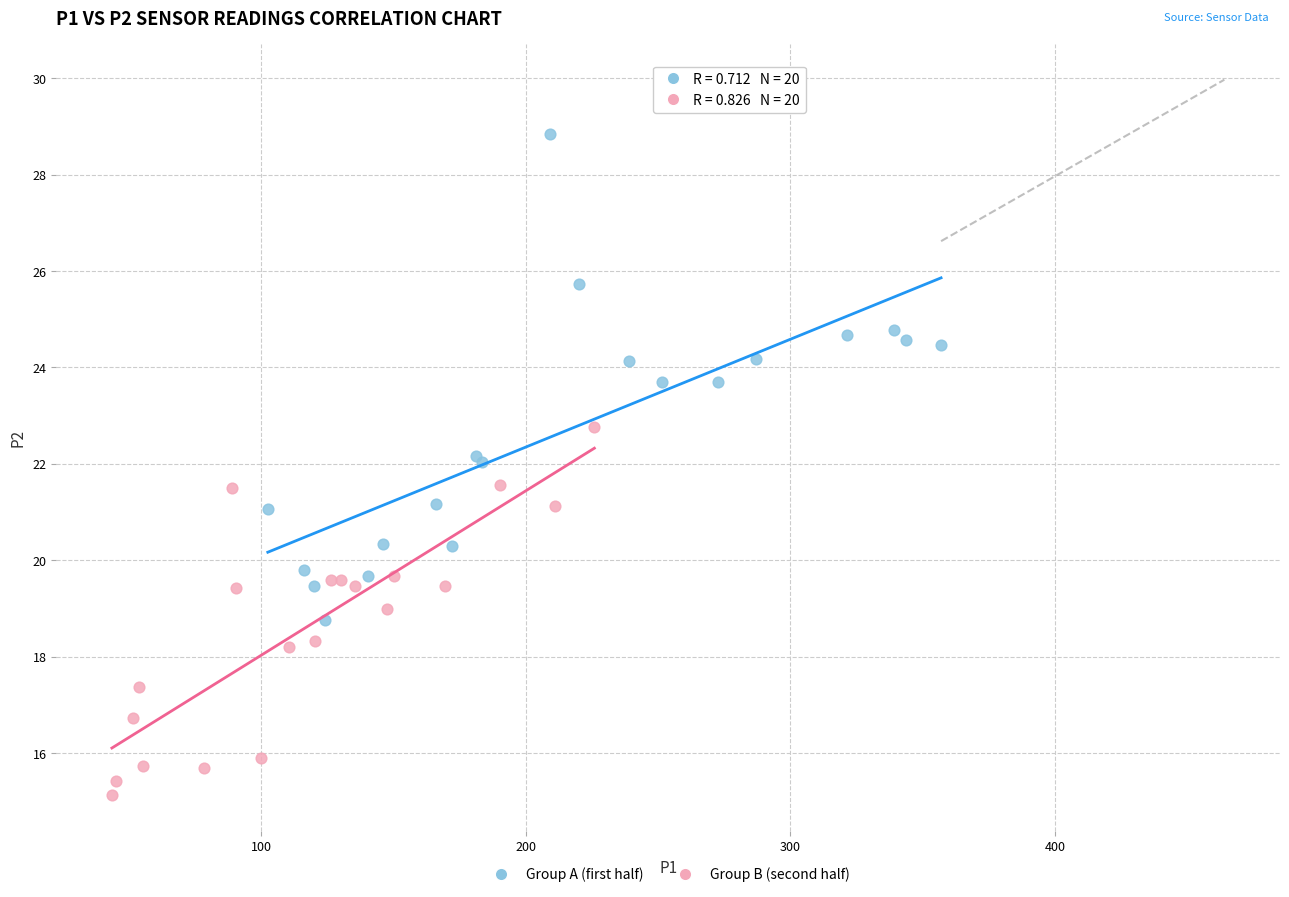

Which series contains the highest Y value?

Group A (first half)